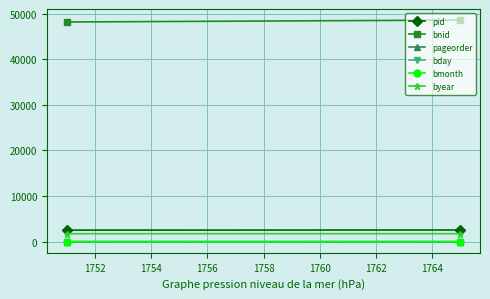

Reading left to right, list all the values displayed in this chart.

pid: 2545	2568
bnid: 48158	48575
pageorder: 12	1
bday: 1	5
bmonth: 2	11
byear: 1757	1761